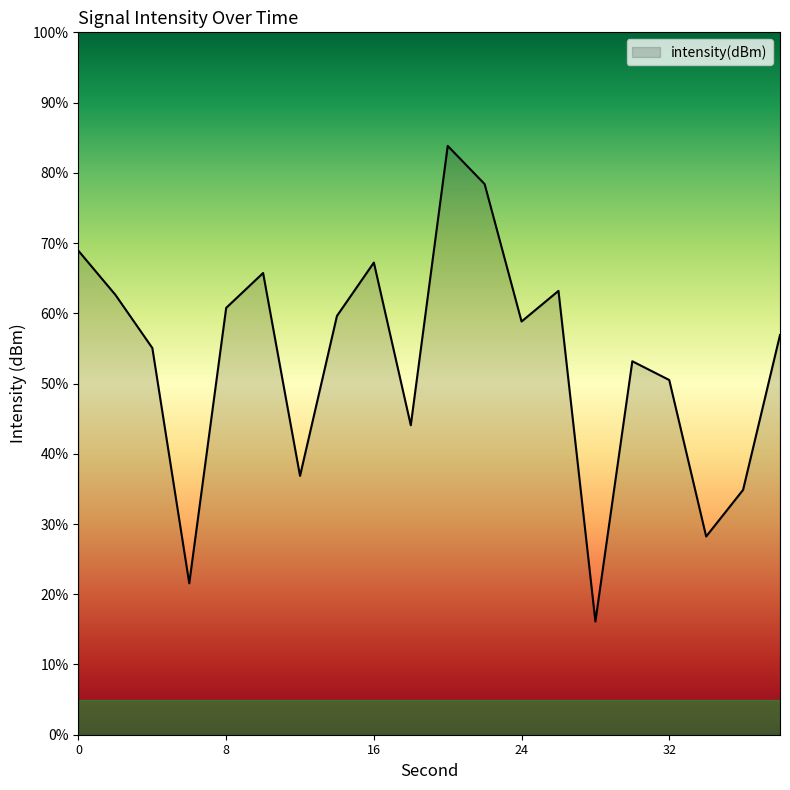

What is the sum of the values at 26 and 10?

-261.3